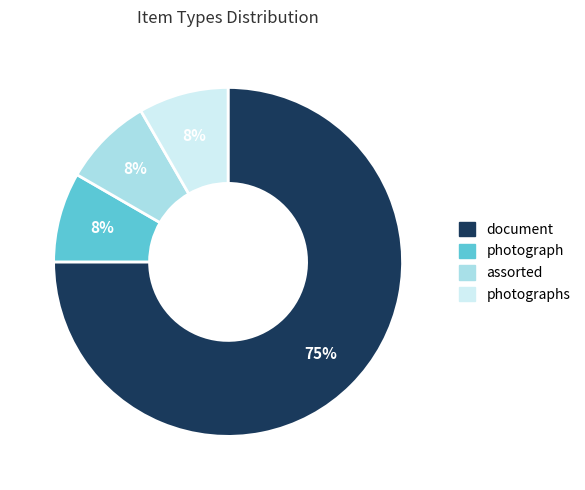

Is there a majority slice in this chart?

Yes